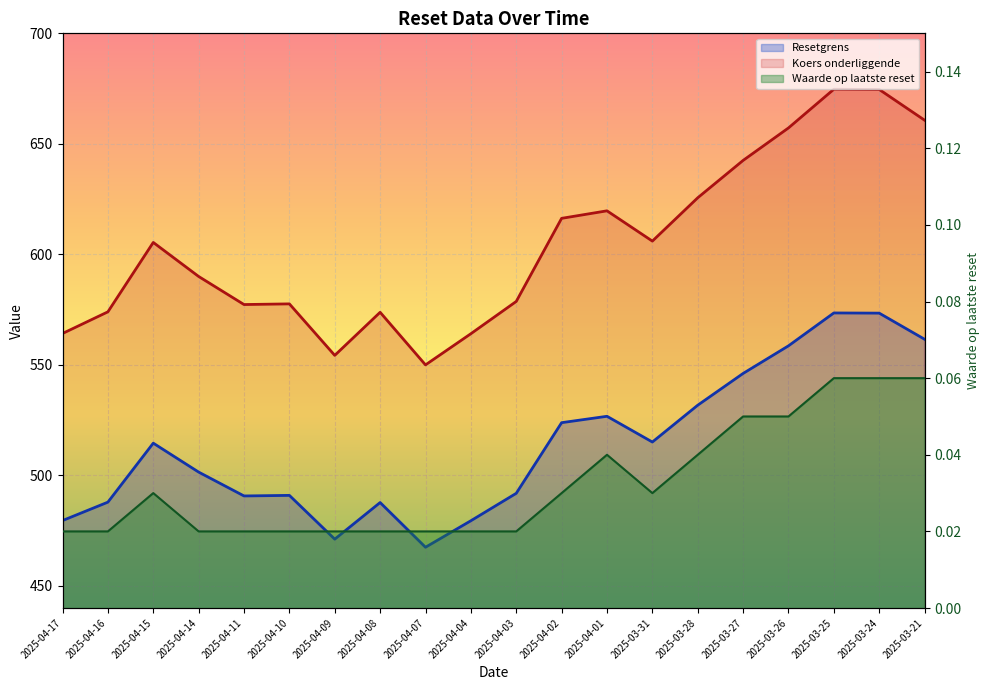

What is the label of the 20th point from the right?

2025-04-17